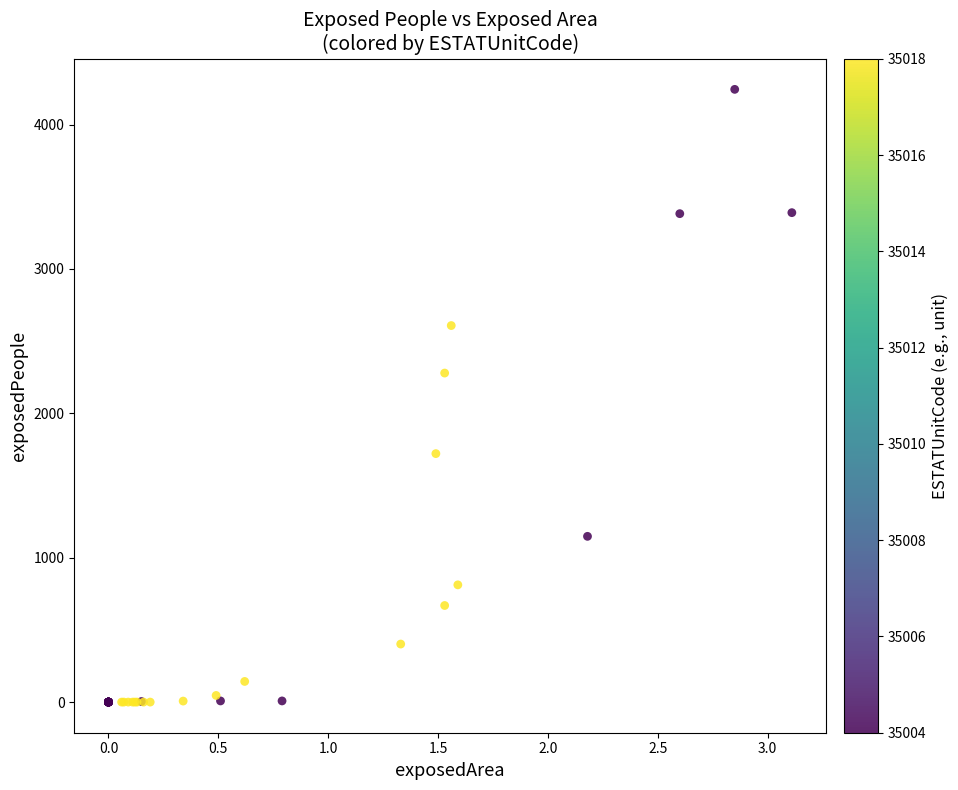

What Y value in the scatter plot is closest to 2122?

2279